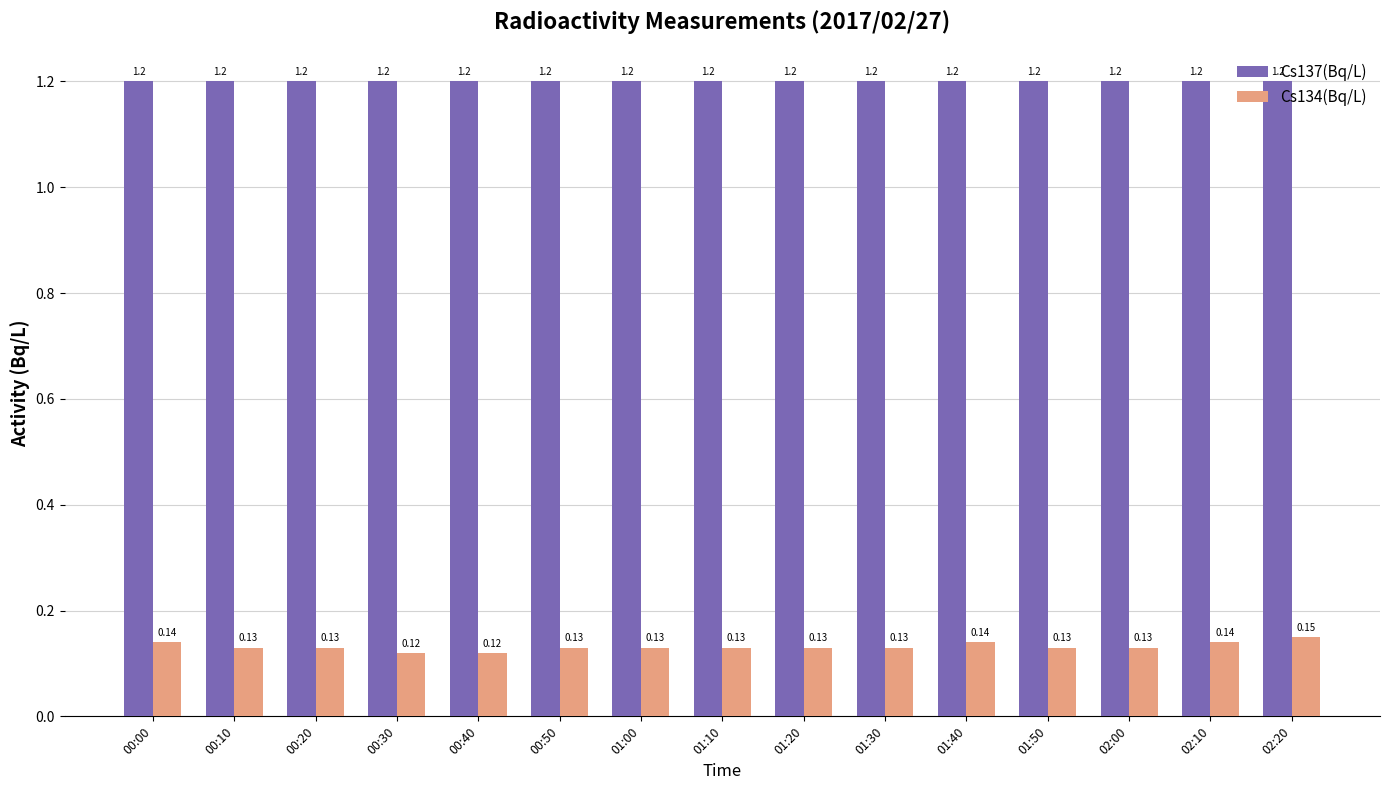

How many bars are there in total?

30